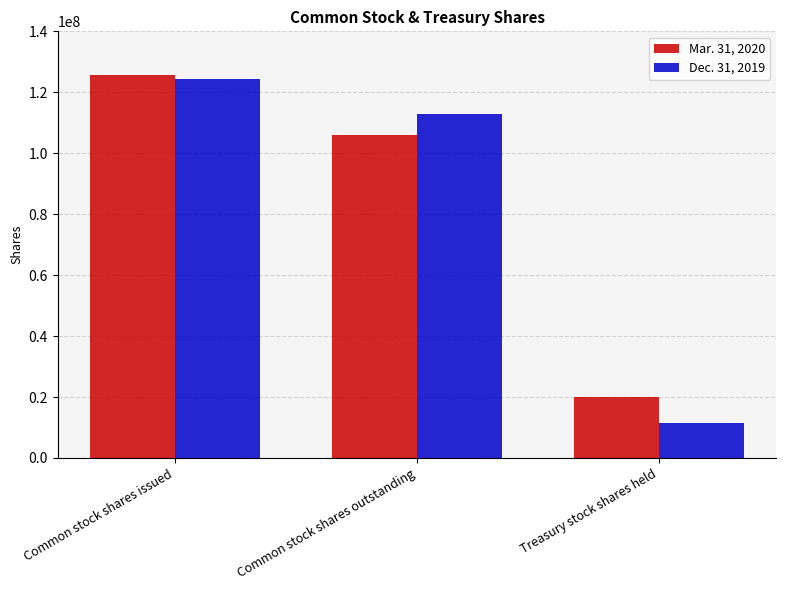

How many bars are there in each group?

2